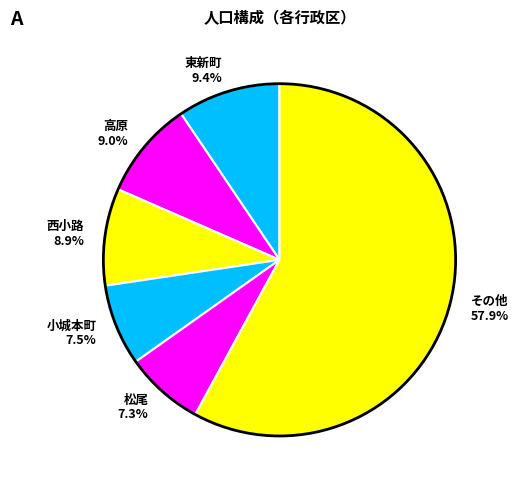

Between その他 57.9% and 小城本町 7.5%, which is larger?

その他 57.9%